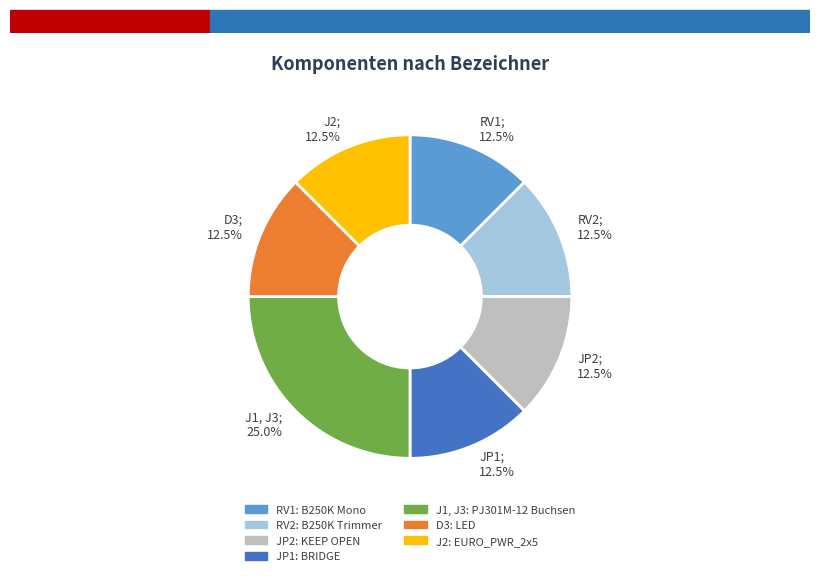

Is it true that J2 is 2% of the pie?

False